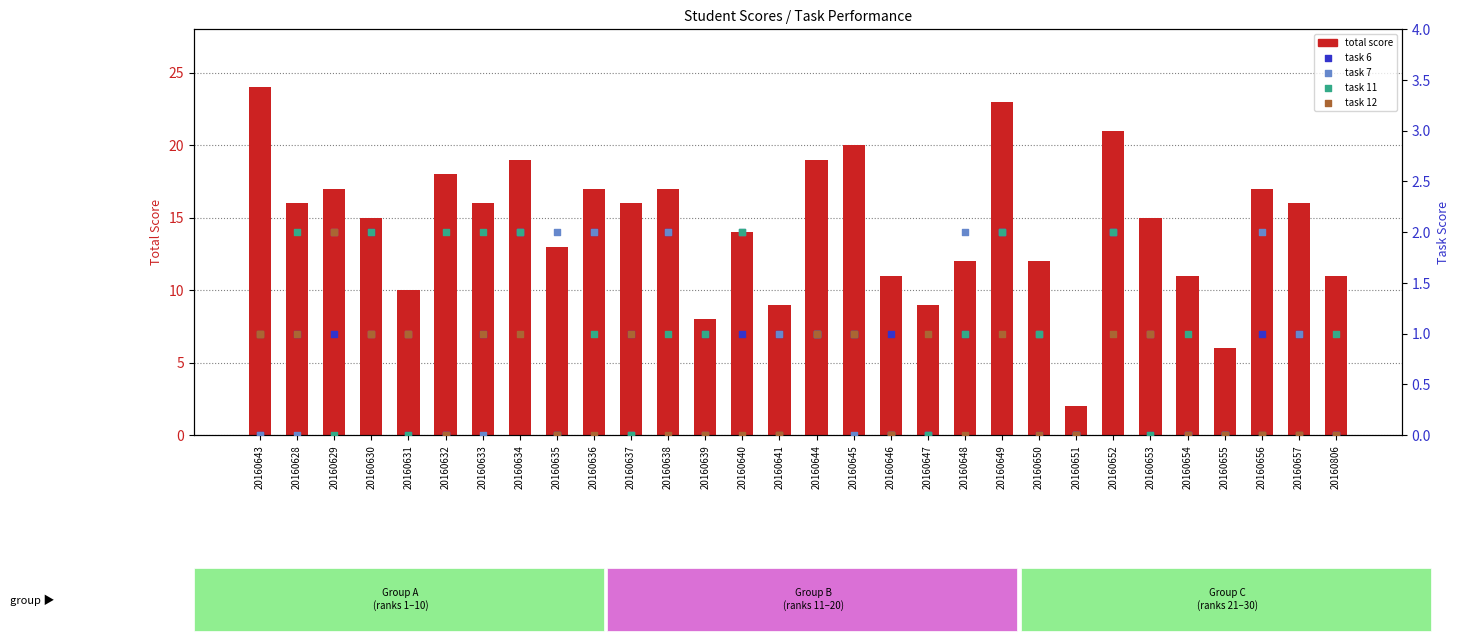

Which series reaches the minimum Y coordinate?

task 6